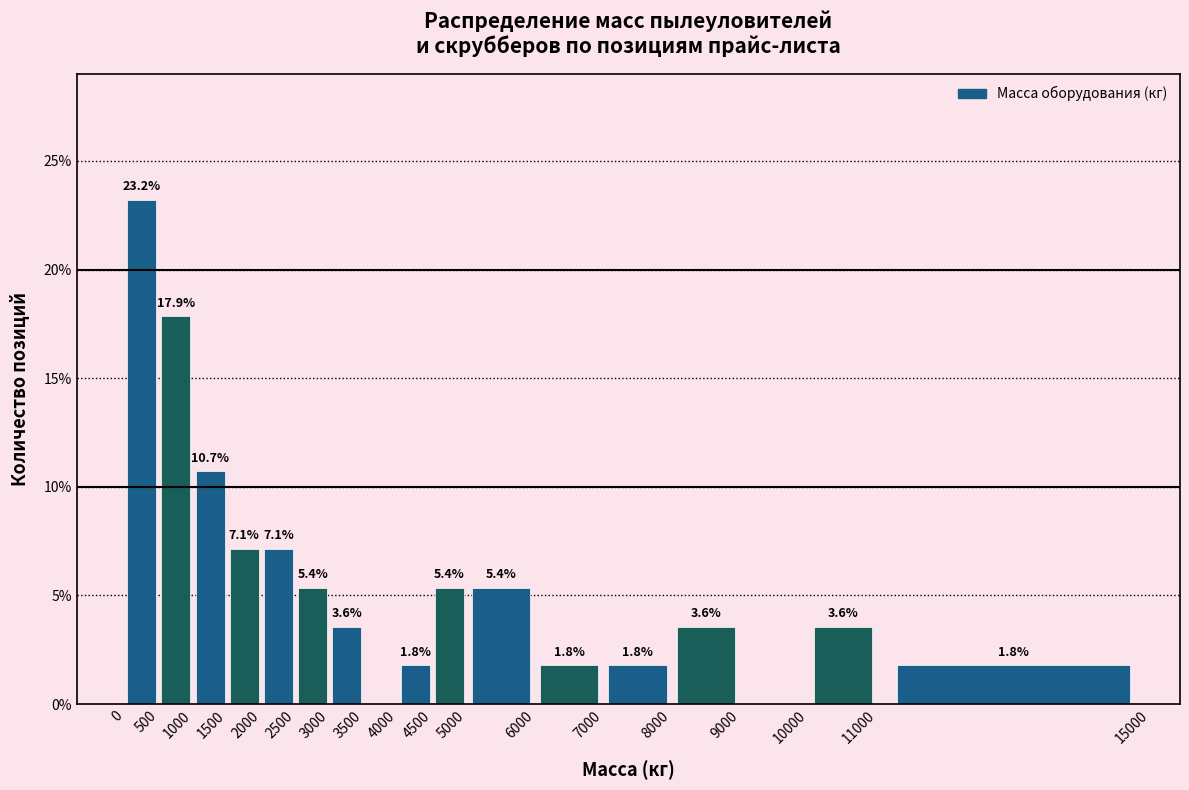

Which range on the x-axis has the tallest bar?

0 to 500